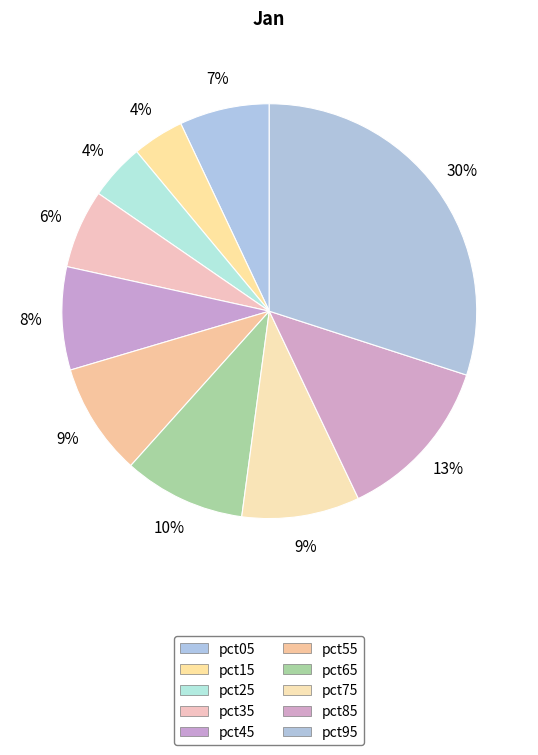

To the nearest percent, what percentage of the pie is pct85?

13%